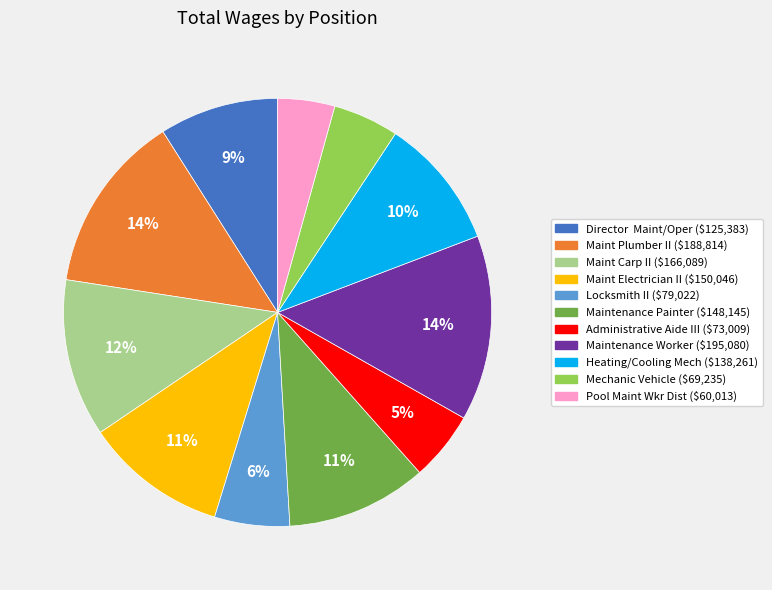

To the nearest percent, what portion does Locksmith II represent?

6%